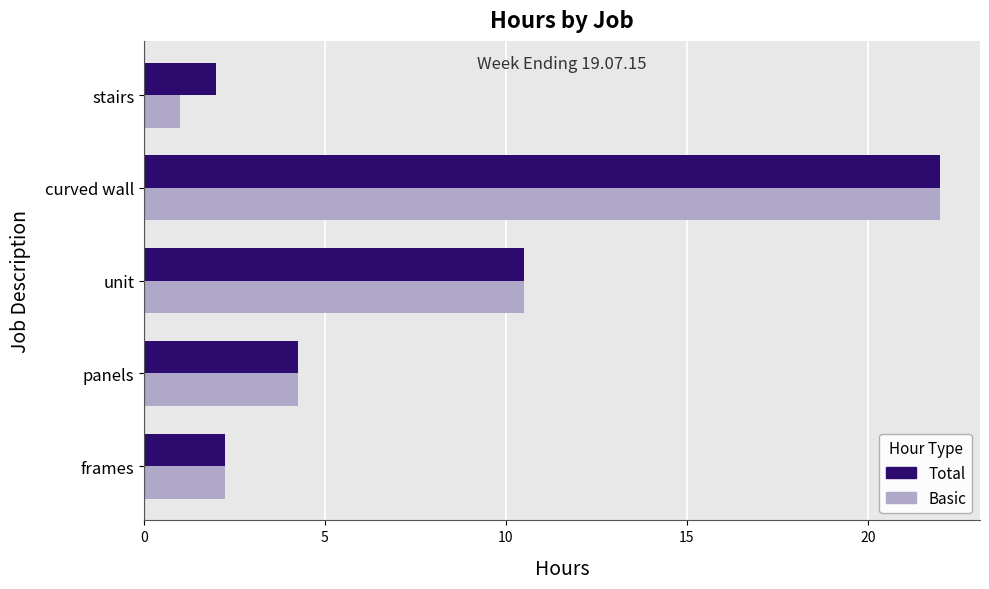

What value does the Total series have at unit?

10.5